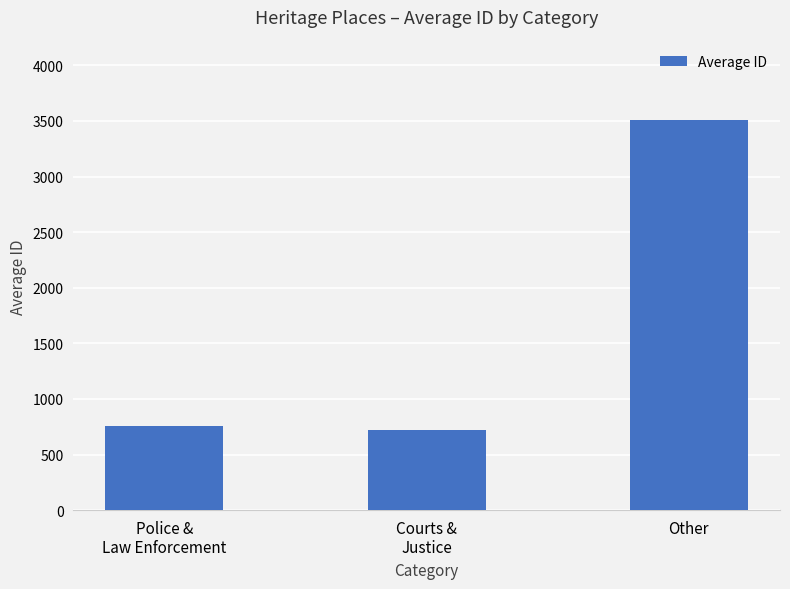

Does the chart contain stacked bars?

No